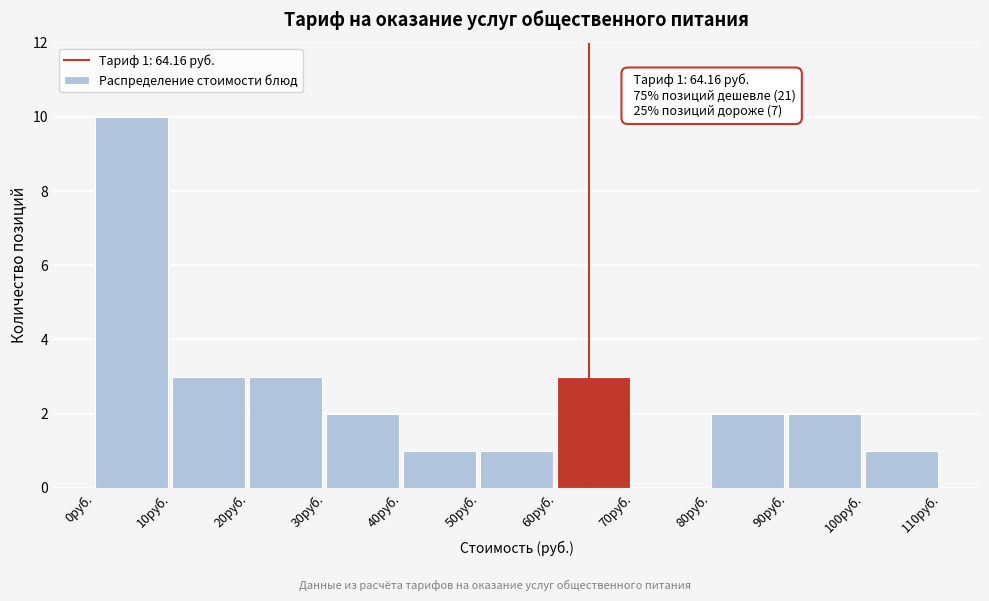

Over which range of the x-axis is the bar tallest?

0 to 10